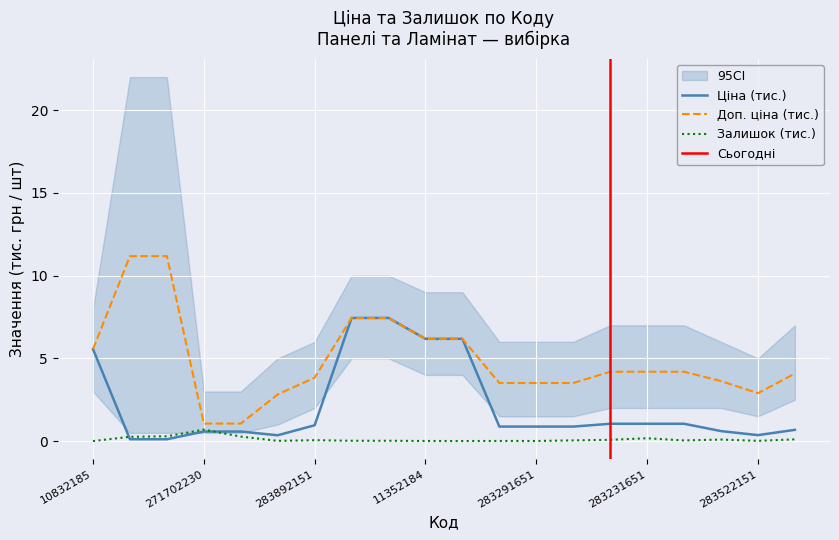

True or false: Доп. ціна has more than 1 interior local peaks.

False